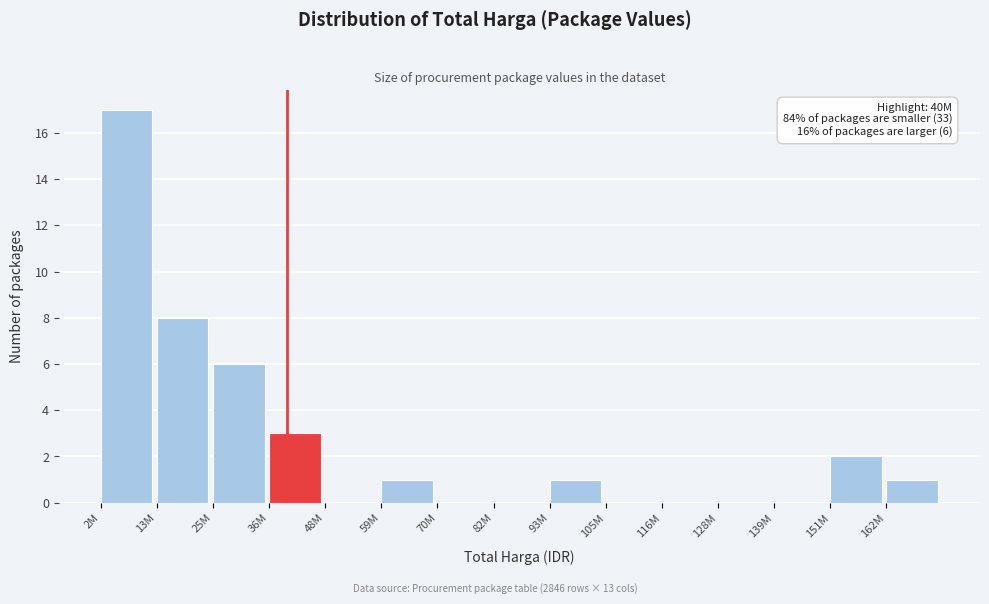

Reading right to left, what are all the values shown in this chart?

162M=1	151M=2	139M=0	128M=0	116M=0	105M=0	93M=1	82M=0	70M=0	59M=1	48M=0	36M=3	25M=6	13M=8	2M=17